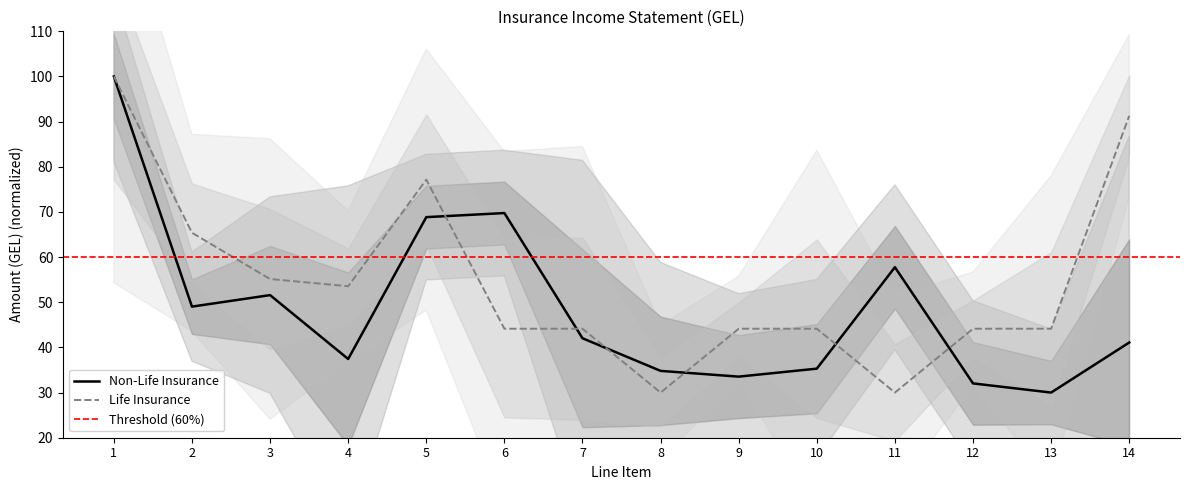

Rank the series by their average value, from highest to lowest.

Life Insurance, Non-Life Insurance